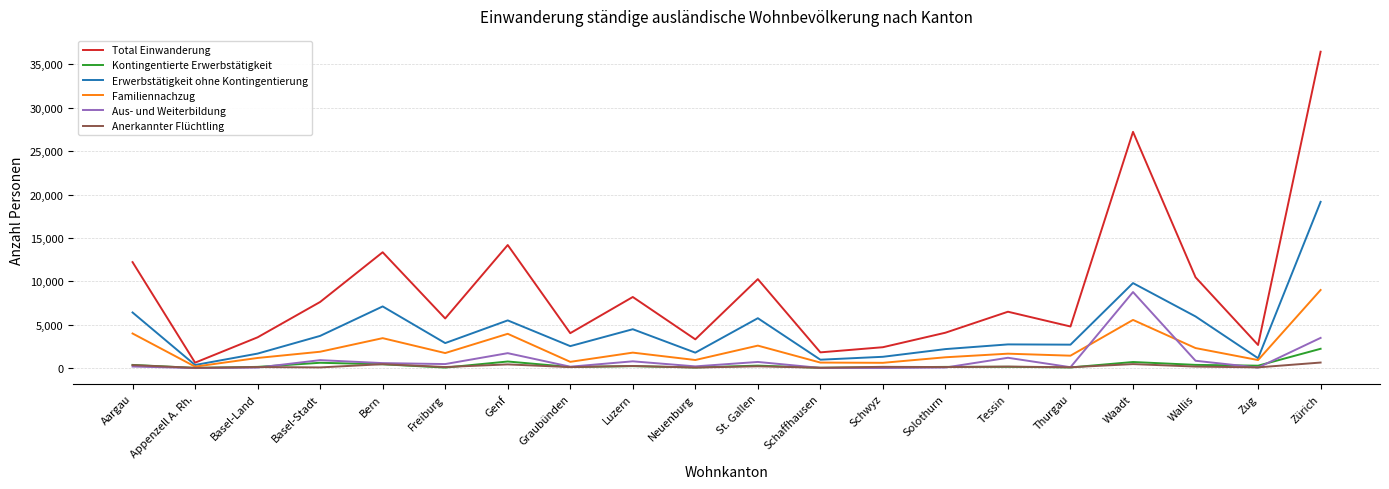

What is the highest value of the Erwerbstätigkeit ohne Kontingentierung series?

19160